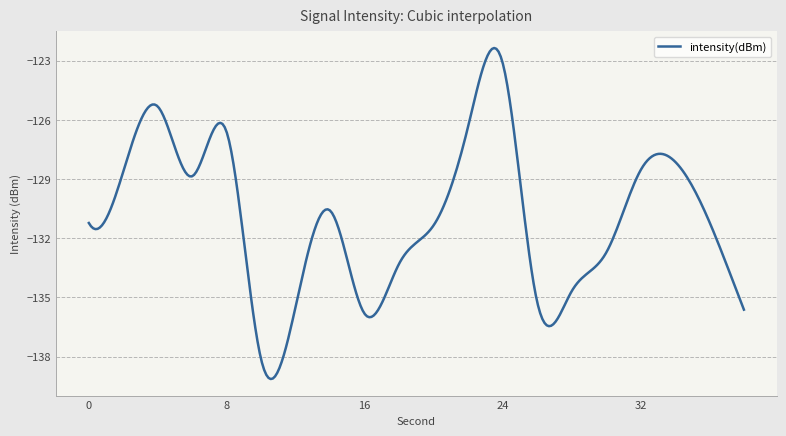

What is the difference between the maximum and minimum values?

16.8